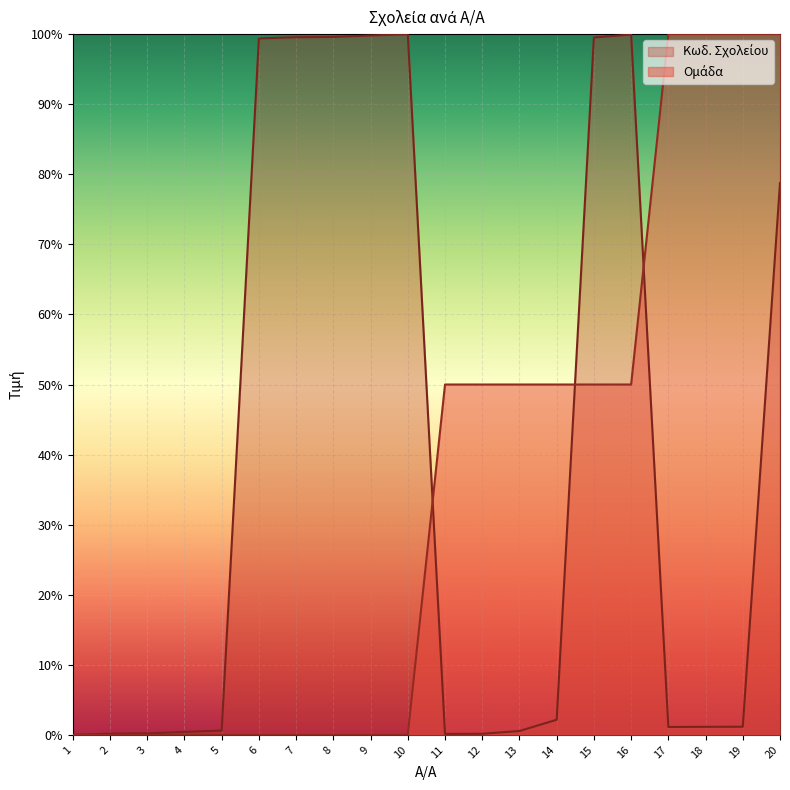

What is the sum of all Κωδ. Σχολείου values?

784.5